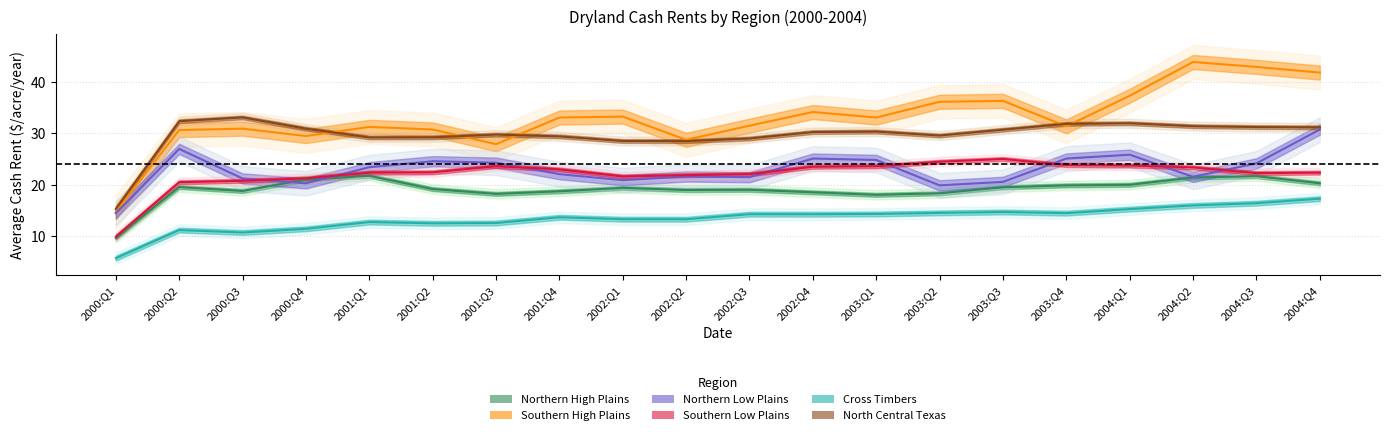

Reading left to right, what are all the values shown in this chart?

Northern High Plains: 9.7	19.6	18.8	21.0	21.8	19.2	18.3	18.8	19.4	19.0	19.1	18.6	18.1	18.4	19.5	19.9	20.0	21.4	21.7	20.3
Southern High Plains: 14.7	30.7	30.9	29.5	31.3	30.8	27.9	33.1	33.3	28.8	31.5	34.2	33.1	36.2	36.3	31.4	37.3	43.9	42.9	41.8
Northern Low Plains: 14.5	27.0	21.2	20.3	23.4	24.6	24.3	22.1	20.9	21.6	21.5	25.1	24.9	19.9	20.6	25.1	25.9	21.6	24.2	30.8
Southern Low Plains: 9.9	20.5	20.8	21.3	22.4	22.4	23.6	23.0	21.6	21.9	22.1	23.5	23.6	24.5	25.0	23.9	23.8	23.4	22.3	22.4
Cross Timbers: 5.8	11.2	10.7	11.5	12.8	12.5	12.6	13.7	13.3	13.3	14.3	14.3	14.3	14.6	14.7	14.5	15.3	16.0	16.4	17.3
North Central Texas: 15.3	32.4	33.1	30.9	29.2	29.2	29.8	29.4	28.5	28.5	29.0	30.3	30.4	29.6	30.7	31.9	32.0	31.4	31.2	31.2